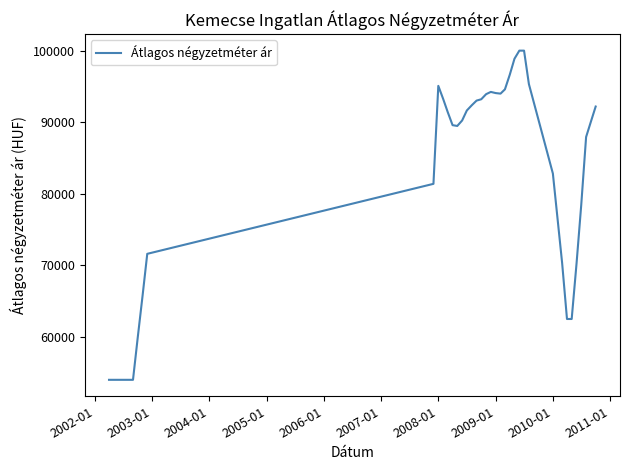

What is the difference between the maximum and minimum values?

46000